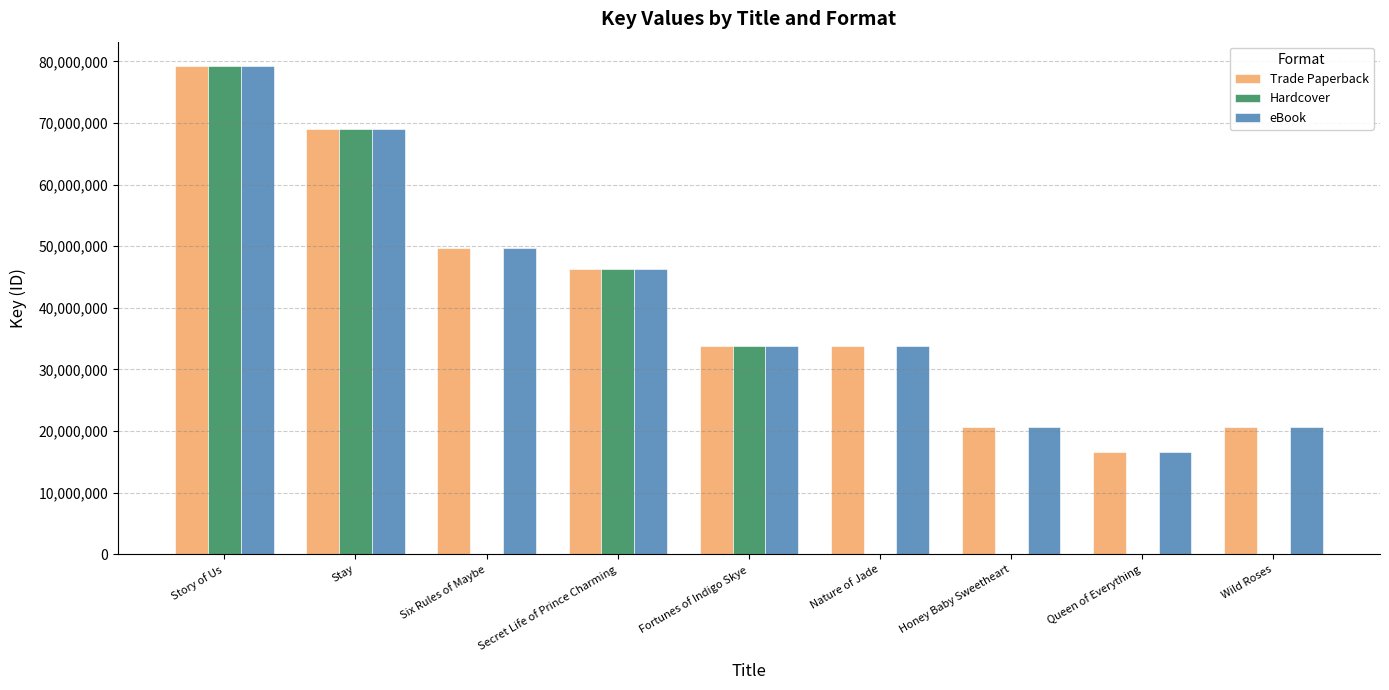

Are the bars horizontal?

No